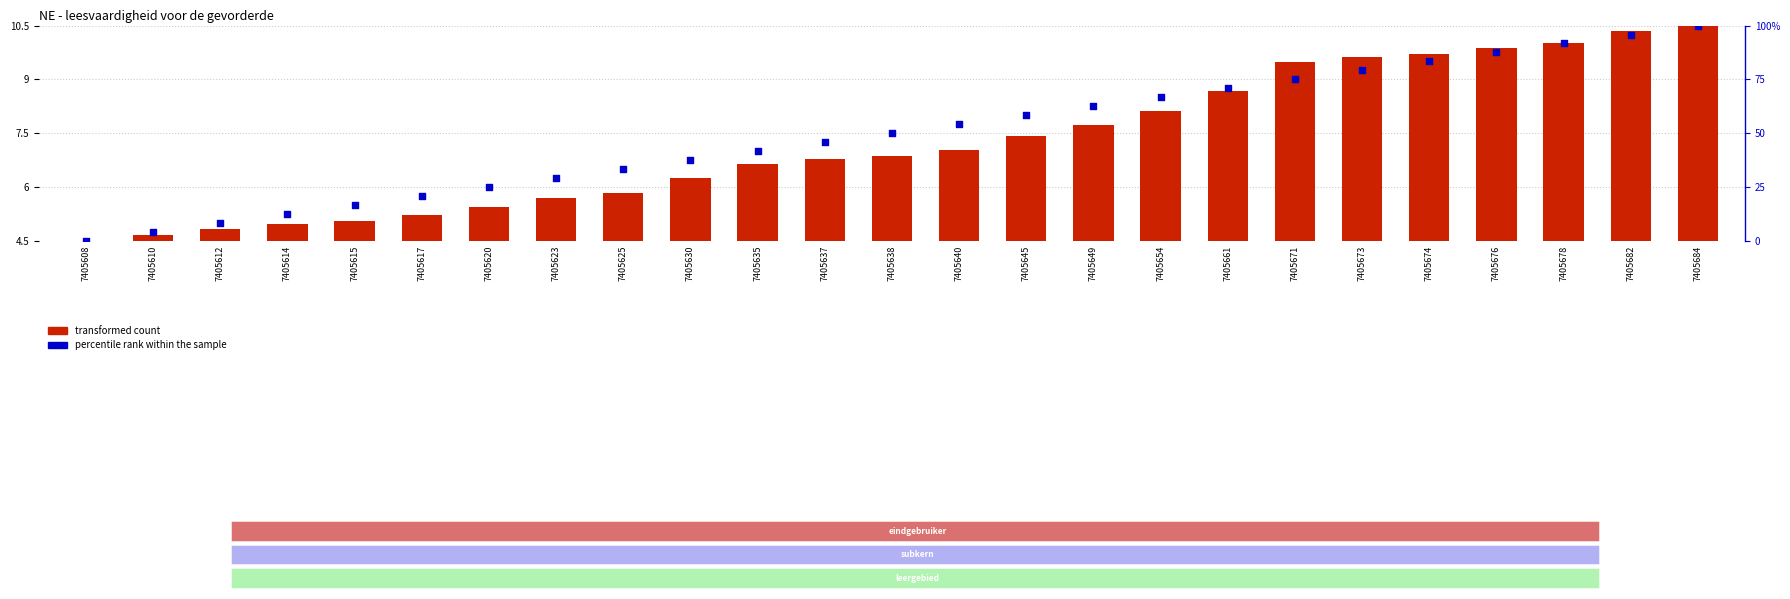

Is the value of percentile rank within the sample at 7405640 greater than the value of transformed count at 7405625?

Yes